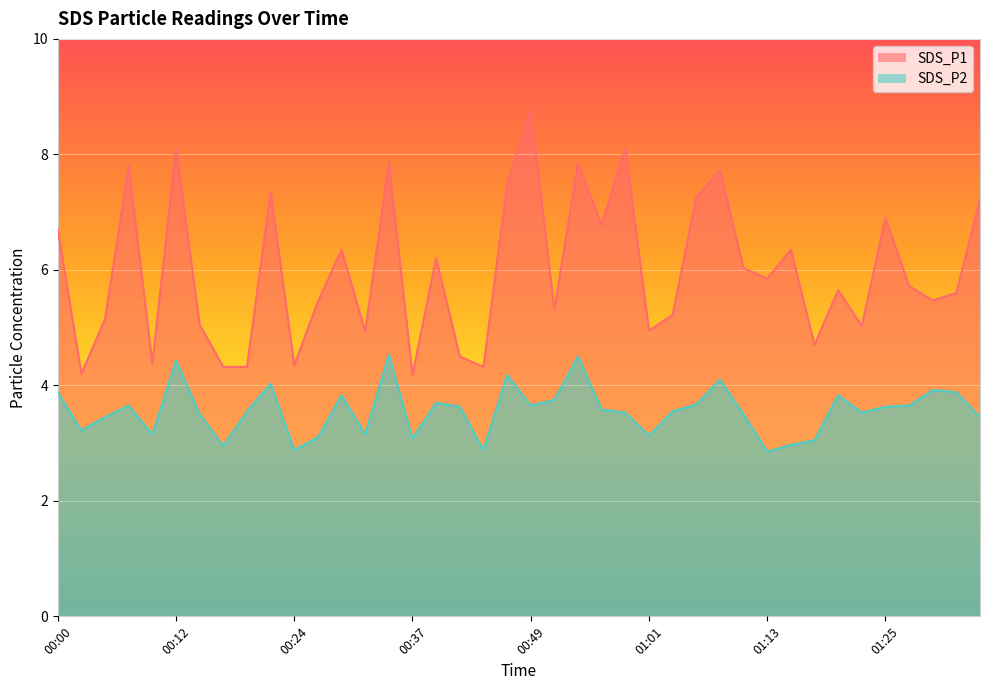

At which category does the chart reach its minimum across all series?

01:13